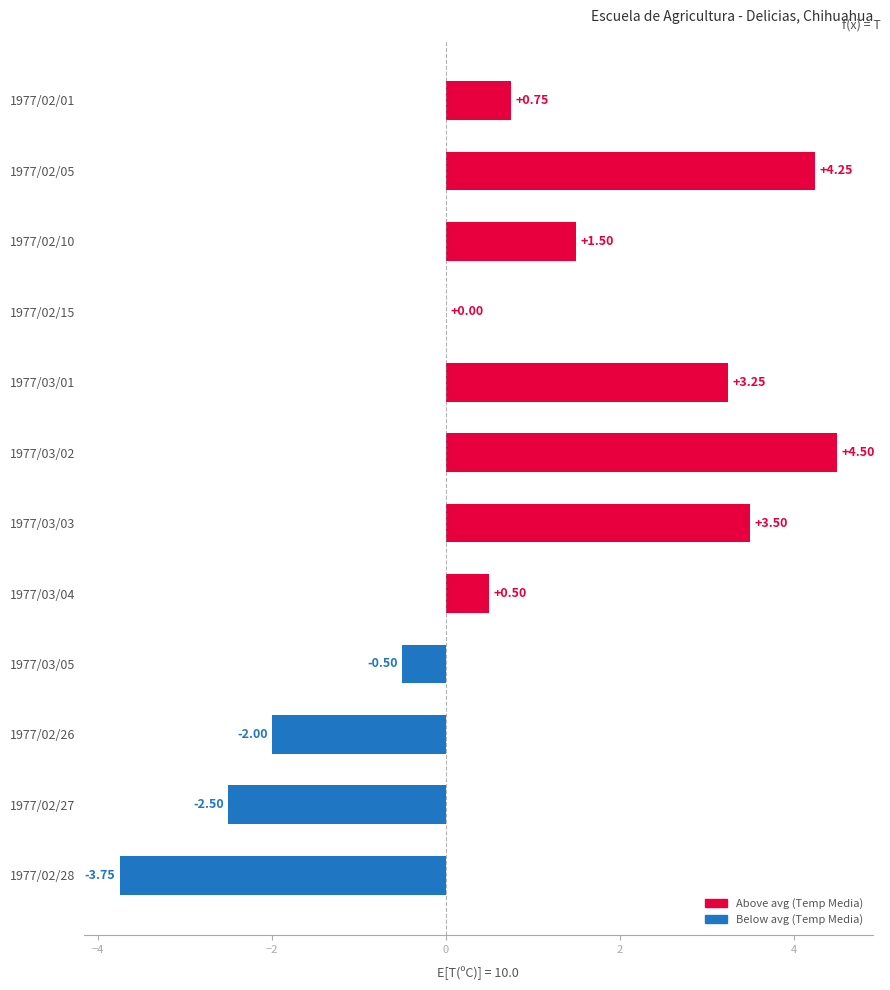

What is the greatest value displayed?

4.5